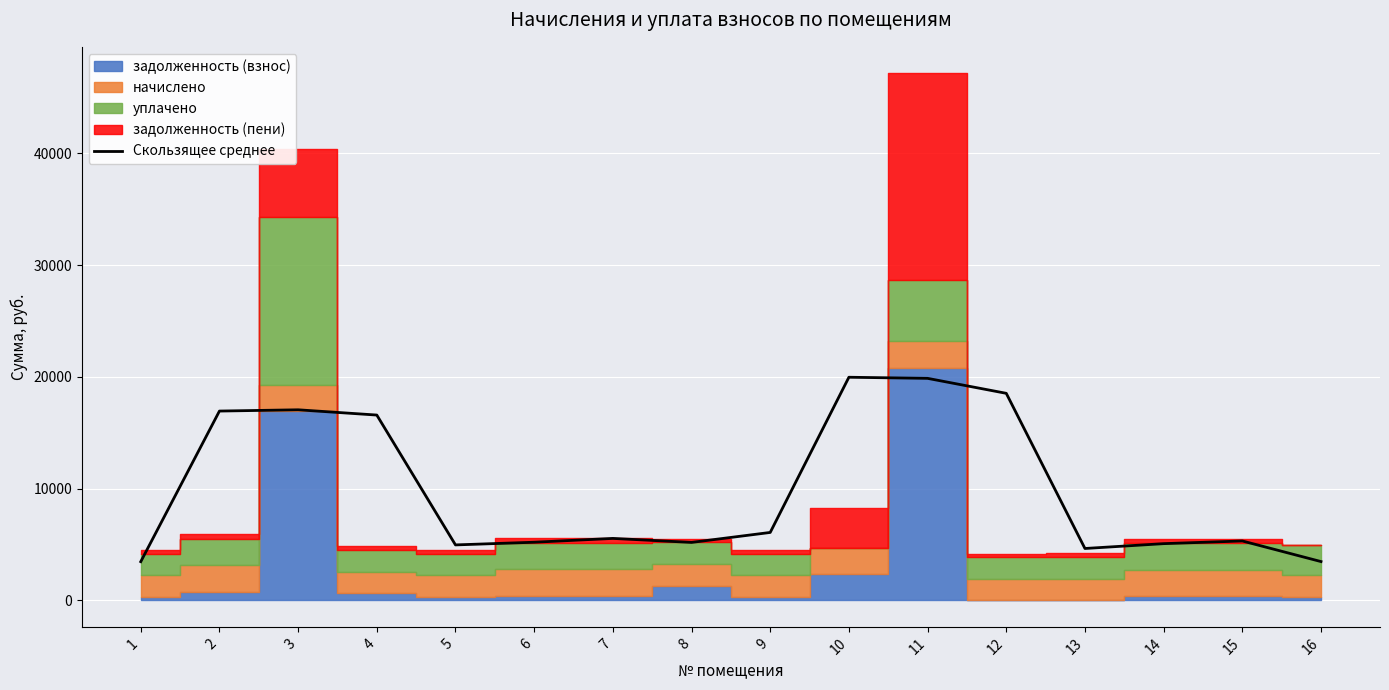

Approximately how many times larger is the value at 12 compared to 16?

5.3